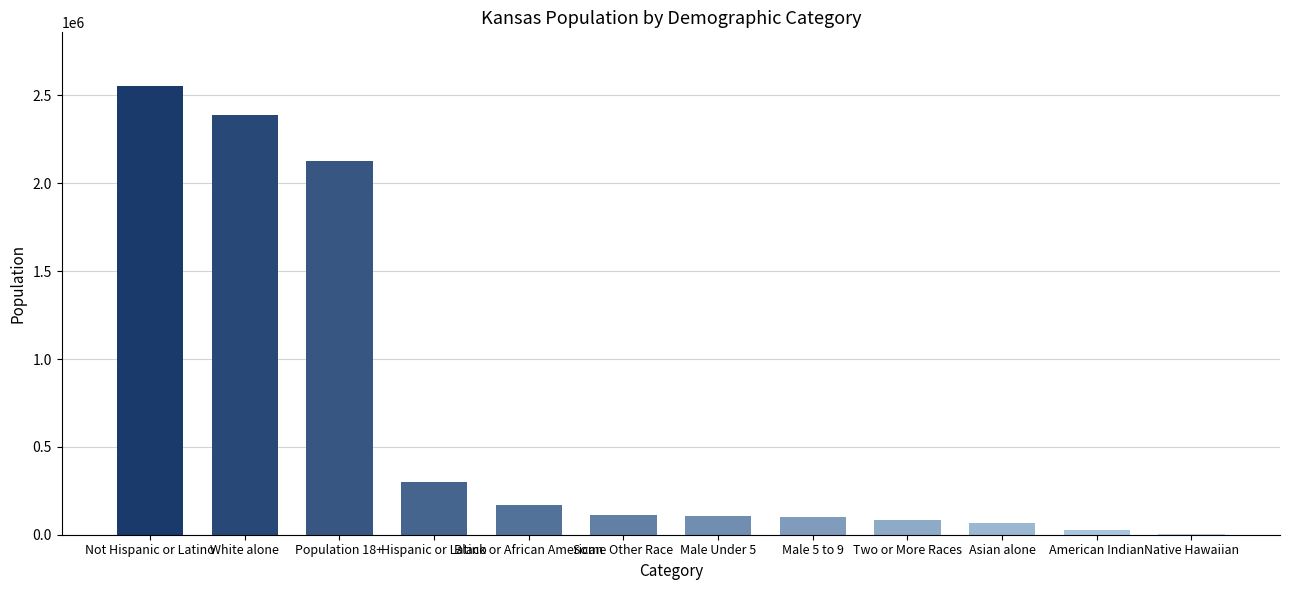

At which category does the chart reach its peak across all series?

Not Hispanic or Latino